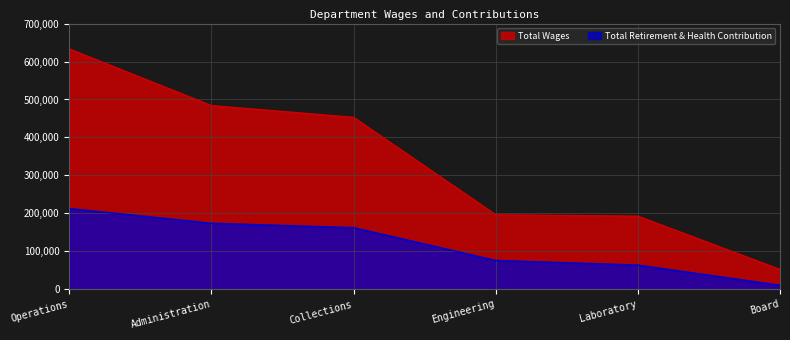

What is the approximate value of Total Wages at Collections?

452966